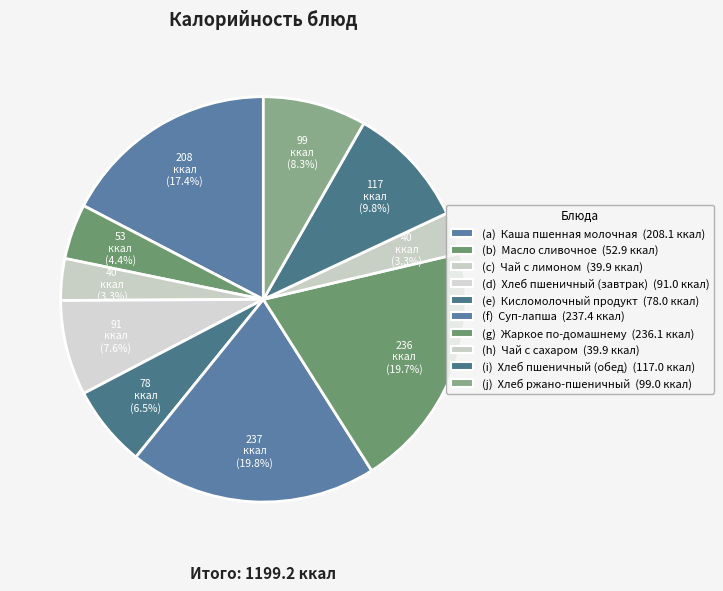

How many segments does this pie chart have?

10